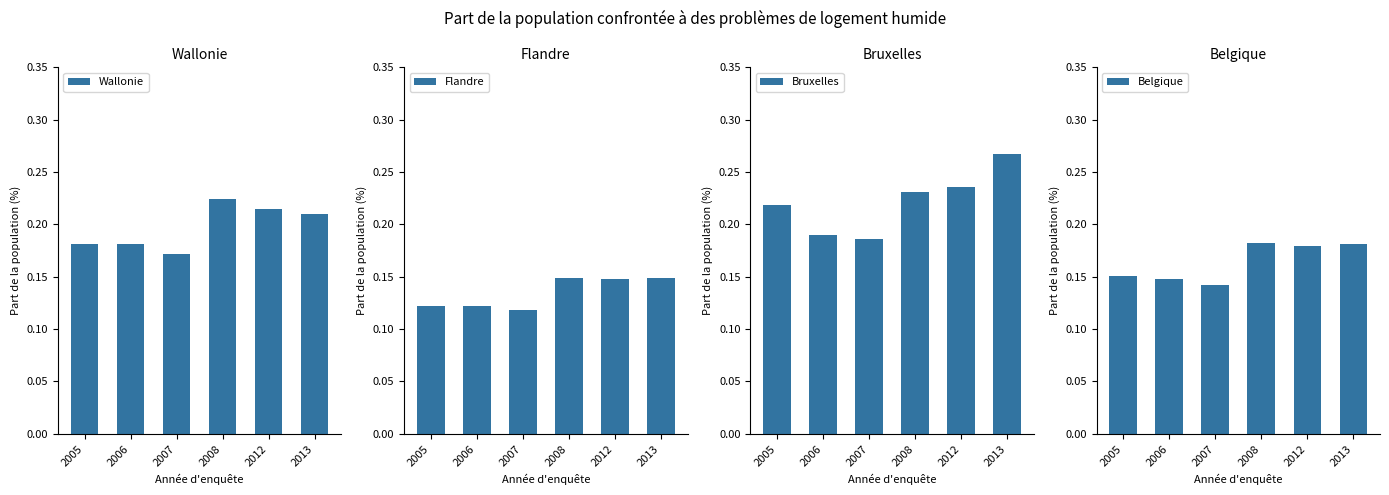

At which label does Wallonie reach its minimum?

2007